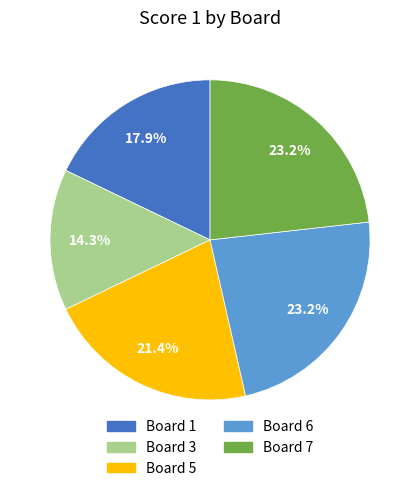

To the nearest percent, what percentage of the pie is Board 5?

21%